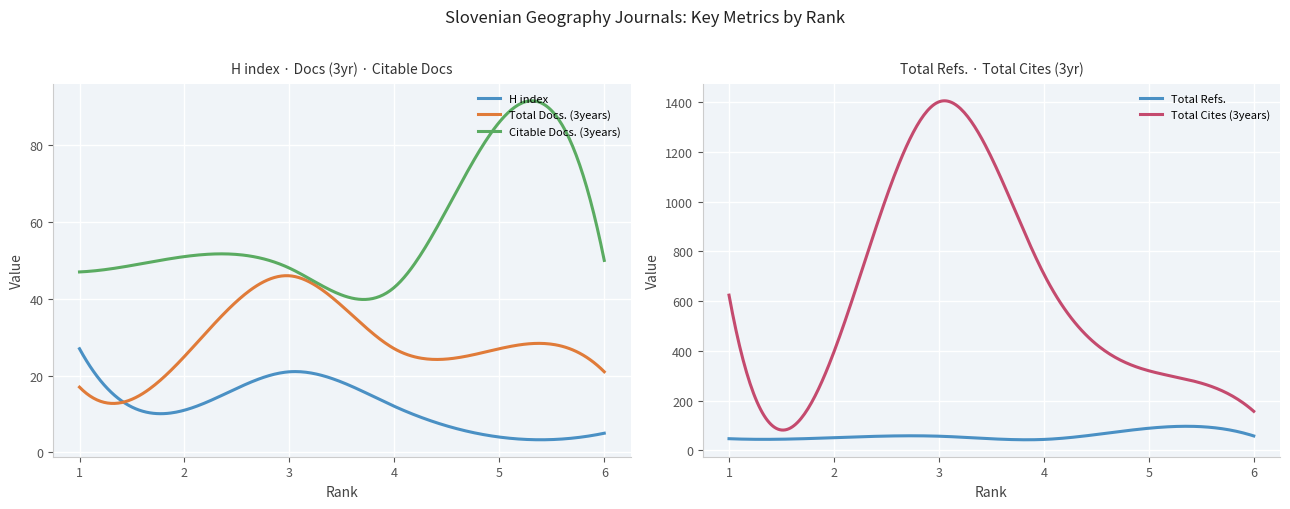

True or false: H index has more than 2 interior local peaks.

False